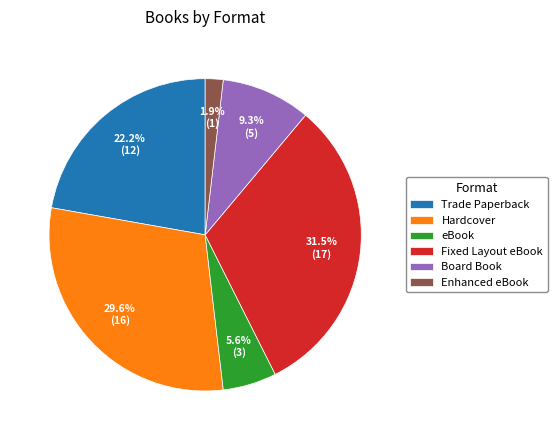

Rank the categories by value from highest to lowest.

Fixed Layout eBook, Hardcover, Trade Paperback, Board Book, eBook, Enhanced eBook